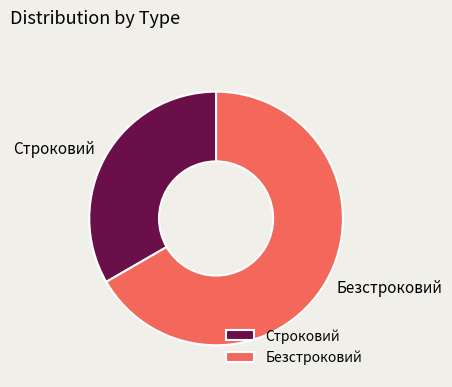

Approximately how many times larger is the value at Строковий compared to Безстроковий?

0.5